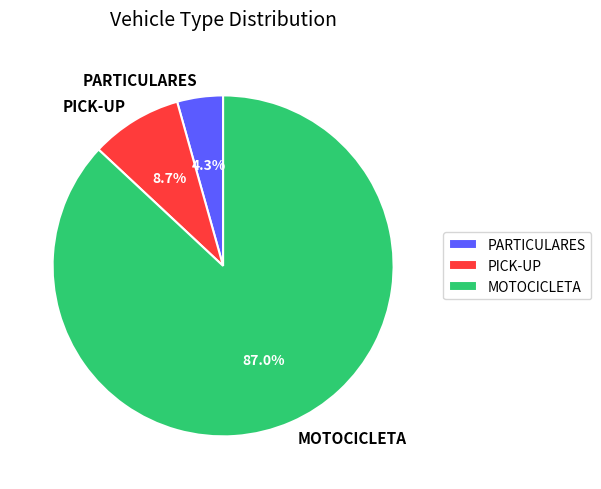

How many slices are in this pie chart?

3